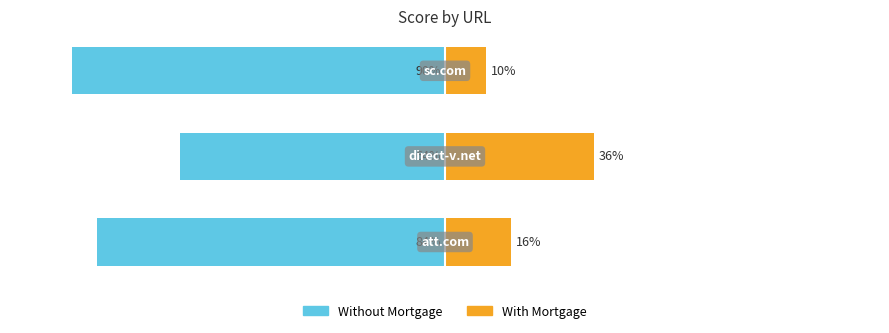

The value of Without Mortgage at −100 is -64. True or false?

True